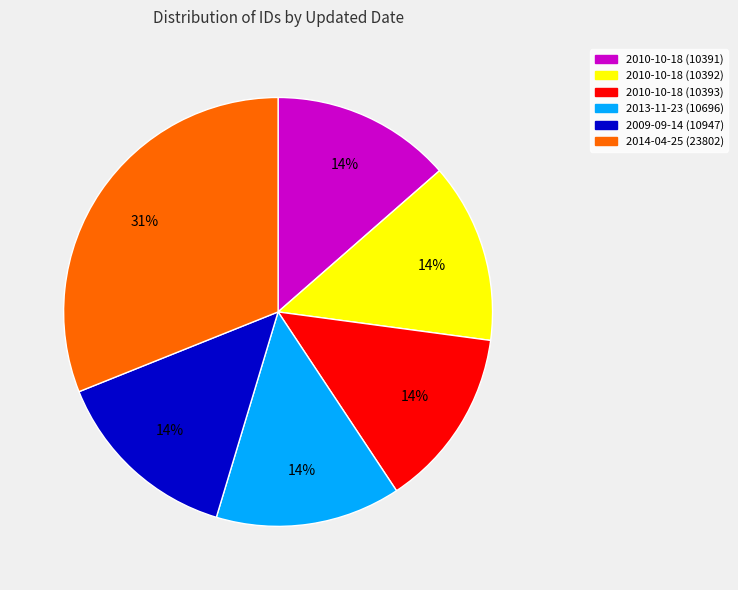

What percentage is the 2013-11-23 (10696) slice, to the nearest percent?

14%